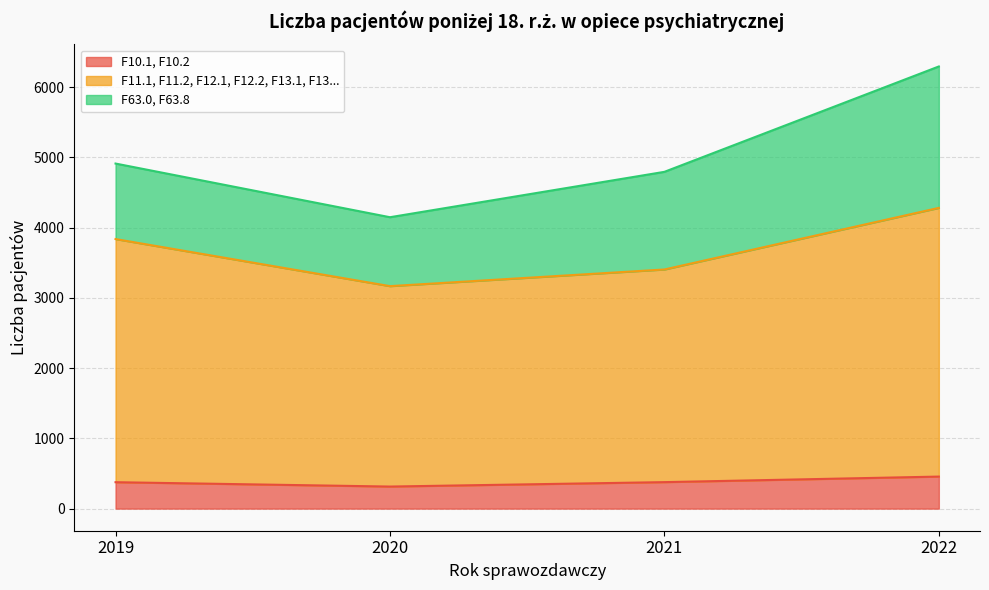

True or false: F10.1, F10.2 has a value of 377 at 2021.

True